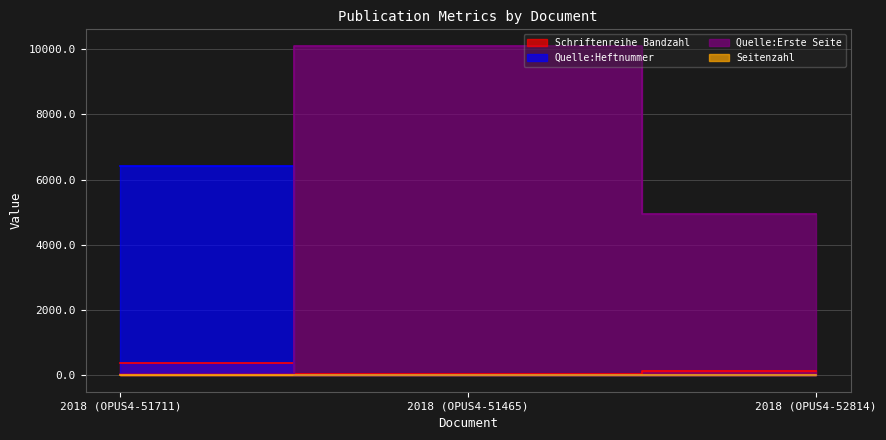

What is the difference between the Quelle:Erste Seite values at 2018 (OPUS4-52814) and 2018 (OPUS4-51711)?

4903